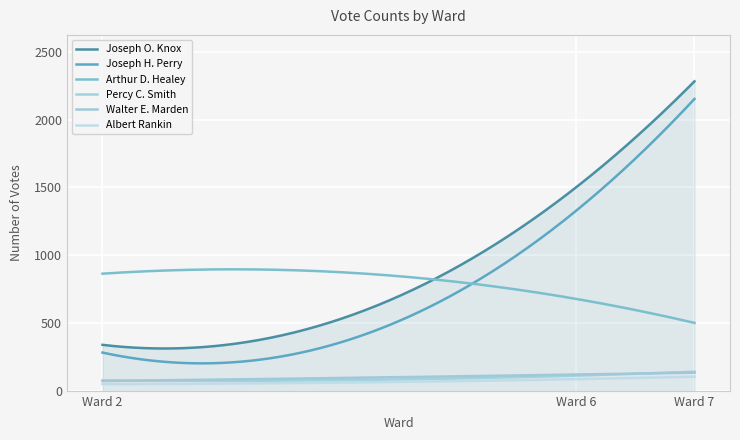

How many lines are shown in the chart?

6